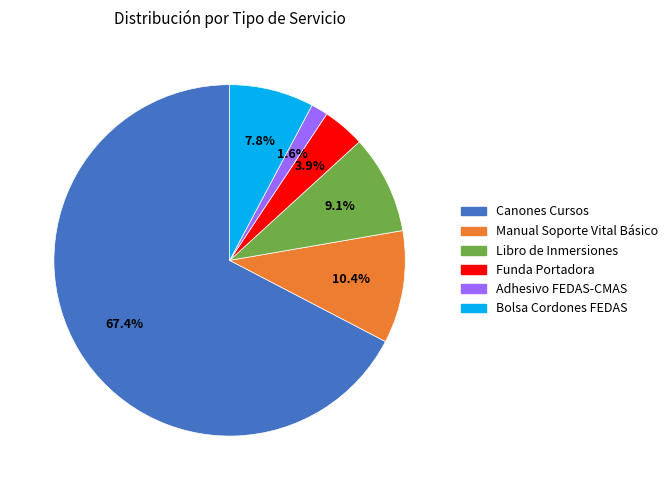

To the nearest percent, what is the difference between the largest and smallest slice percentages?

66%